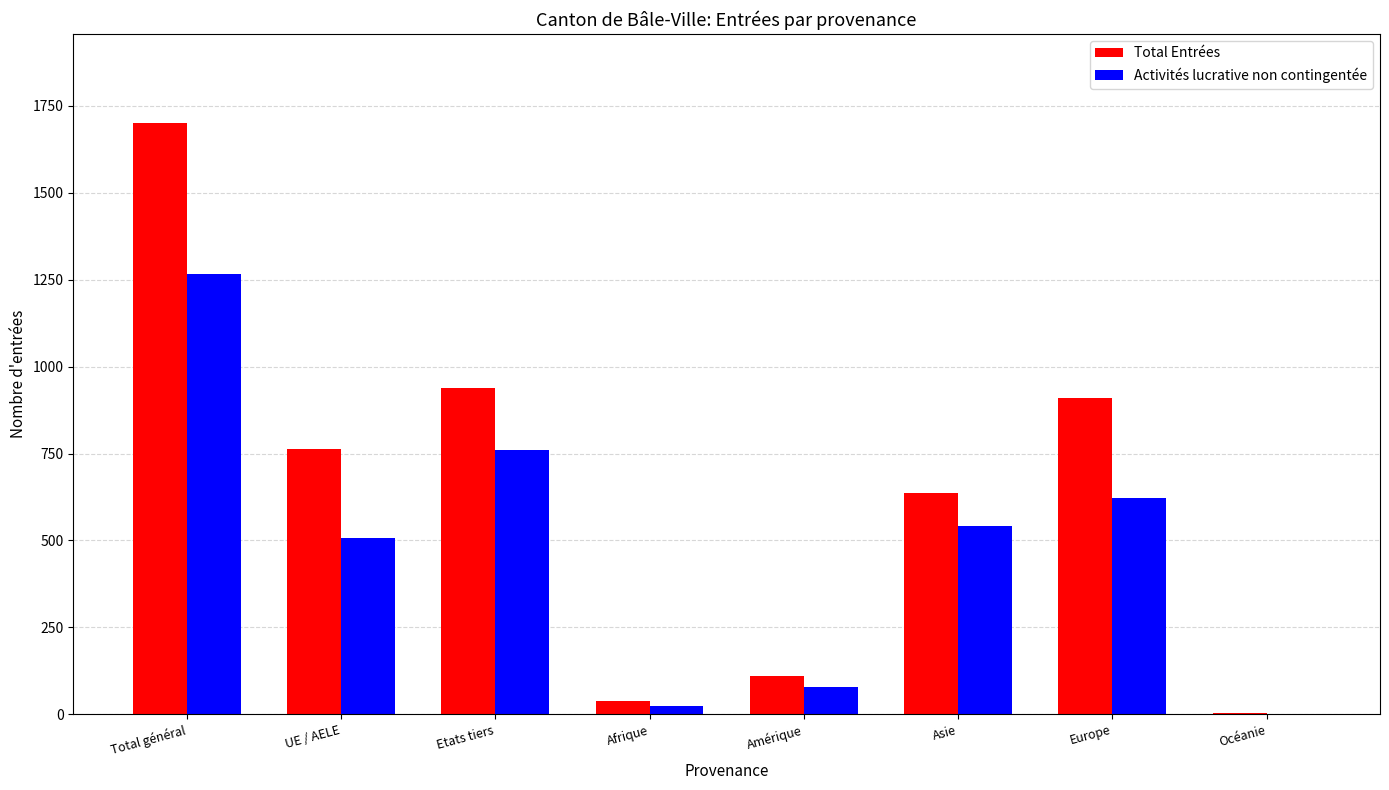

What is the total value across all series at Asie?

1178